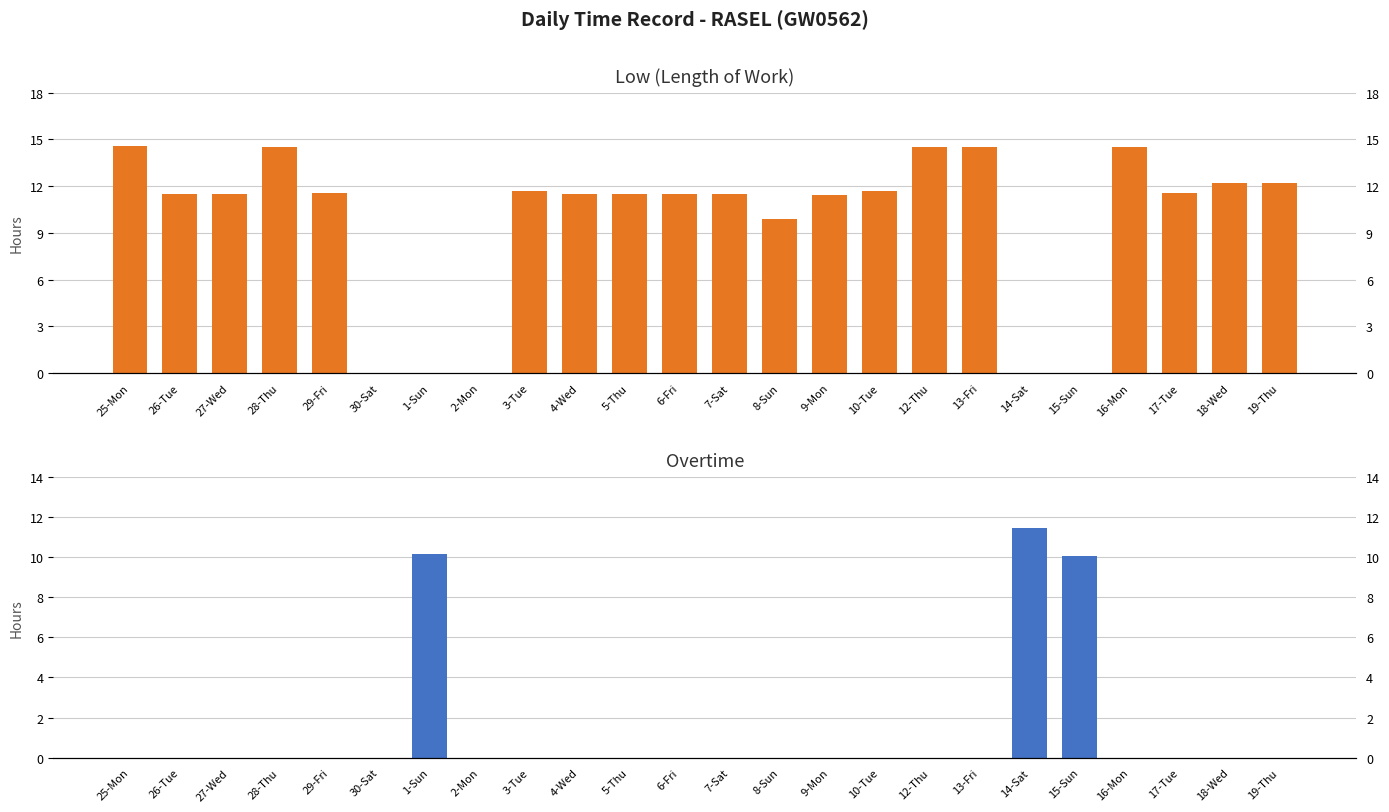

How many data points does each series have?

24